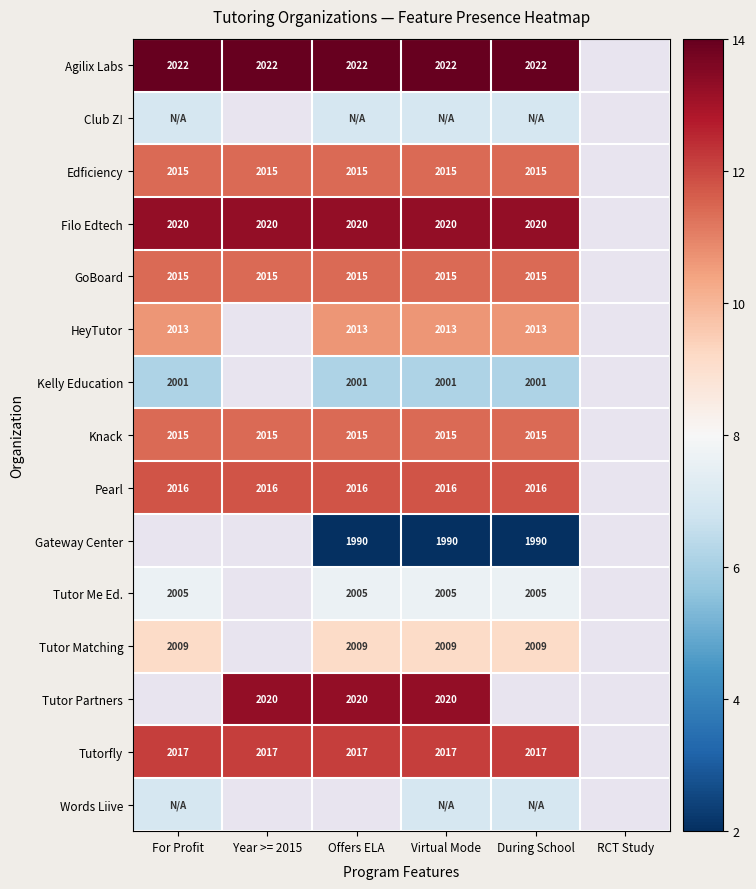

How many distinct data groups are displayed?

15